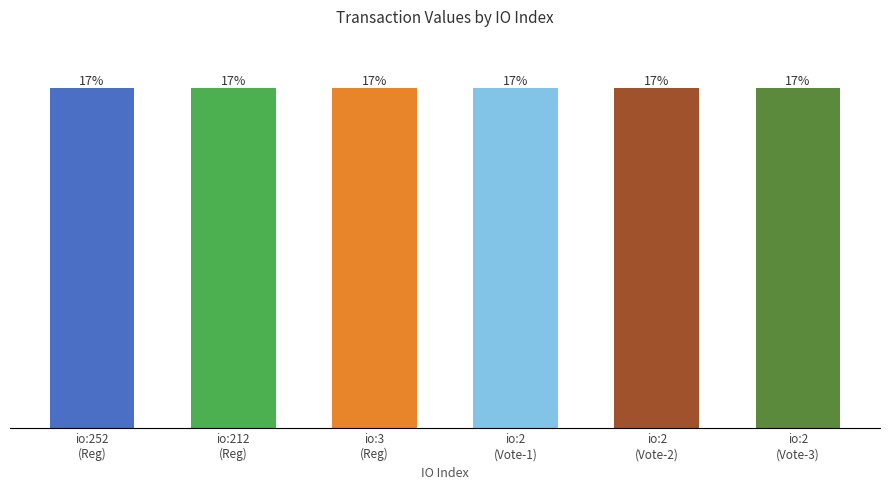

Does the chart contain any negative values?

No